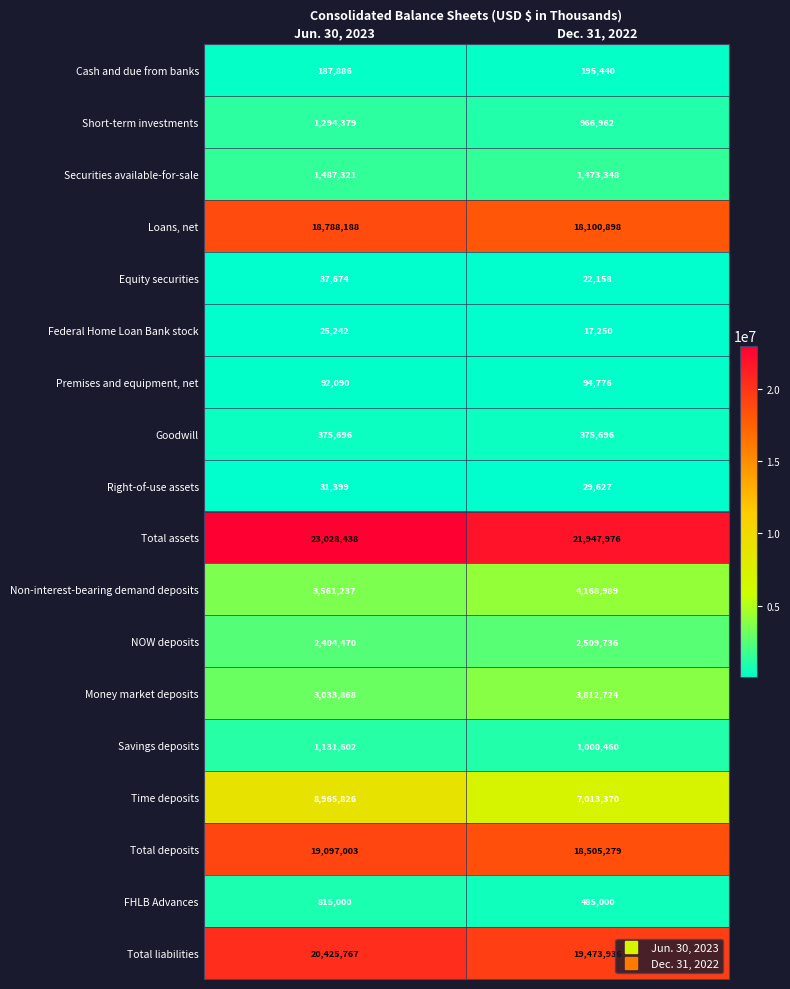

Rank the series by their maximum value, from highest to lowest.

Total assets, Total liabilities, Total deposits, Loans, net, Time deposits, Non-interest-bearing demand deposits, Money market deposits, NOW deposits, Securities available-for-sale, Short-term investments, Savings deposits, FHLB Advances, Goodwill, Cash and due from banks, Premises and equipment, net, Equity securities, Right-of-use assets, Federal Home Loan Bank stock